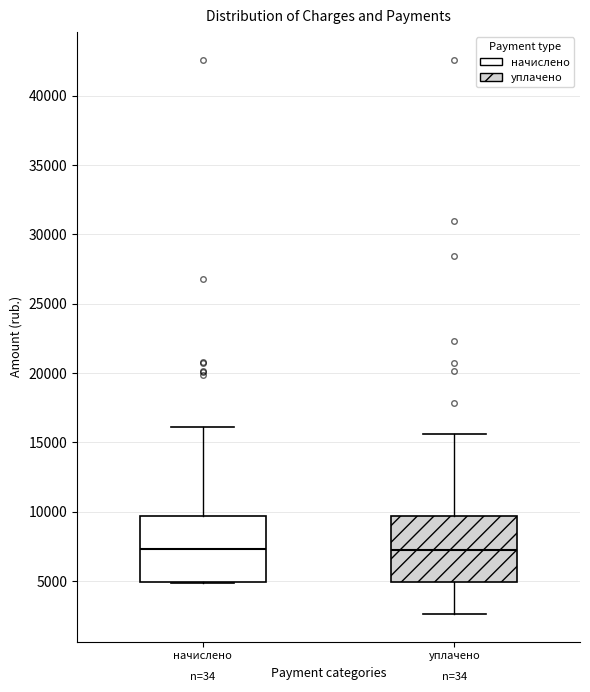

Reading left to right, read every box against the y-axis: the position of its median line, the range the box covers, and the ends of its whiskers. The values are not printed on the chart, so give them approximately, as read against the axis.

начислено: median 7500, box 5000 to 9500, whiskers 5000 to 16000
уплачено: median 7500, box 5000 to 9500, whiskers 2500 to 15500